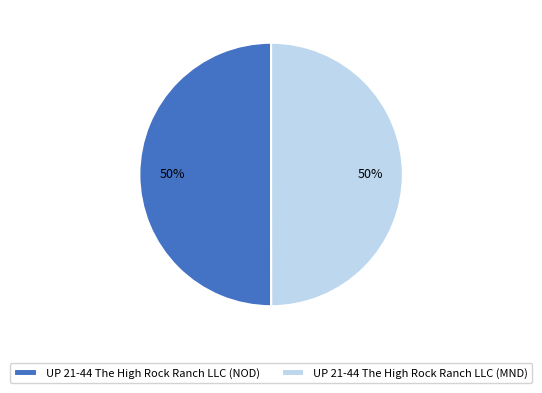

Is the sum of UP 21-44 The High Rock Ranch LLC (NOD) and UP 21-44 The High Rock Ranch LLC (MND) greater than half?

Yes